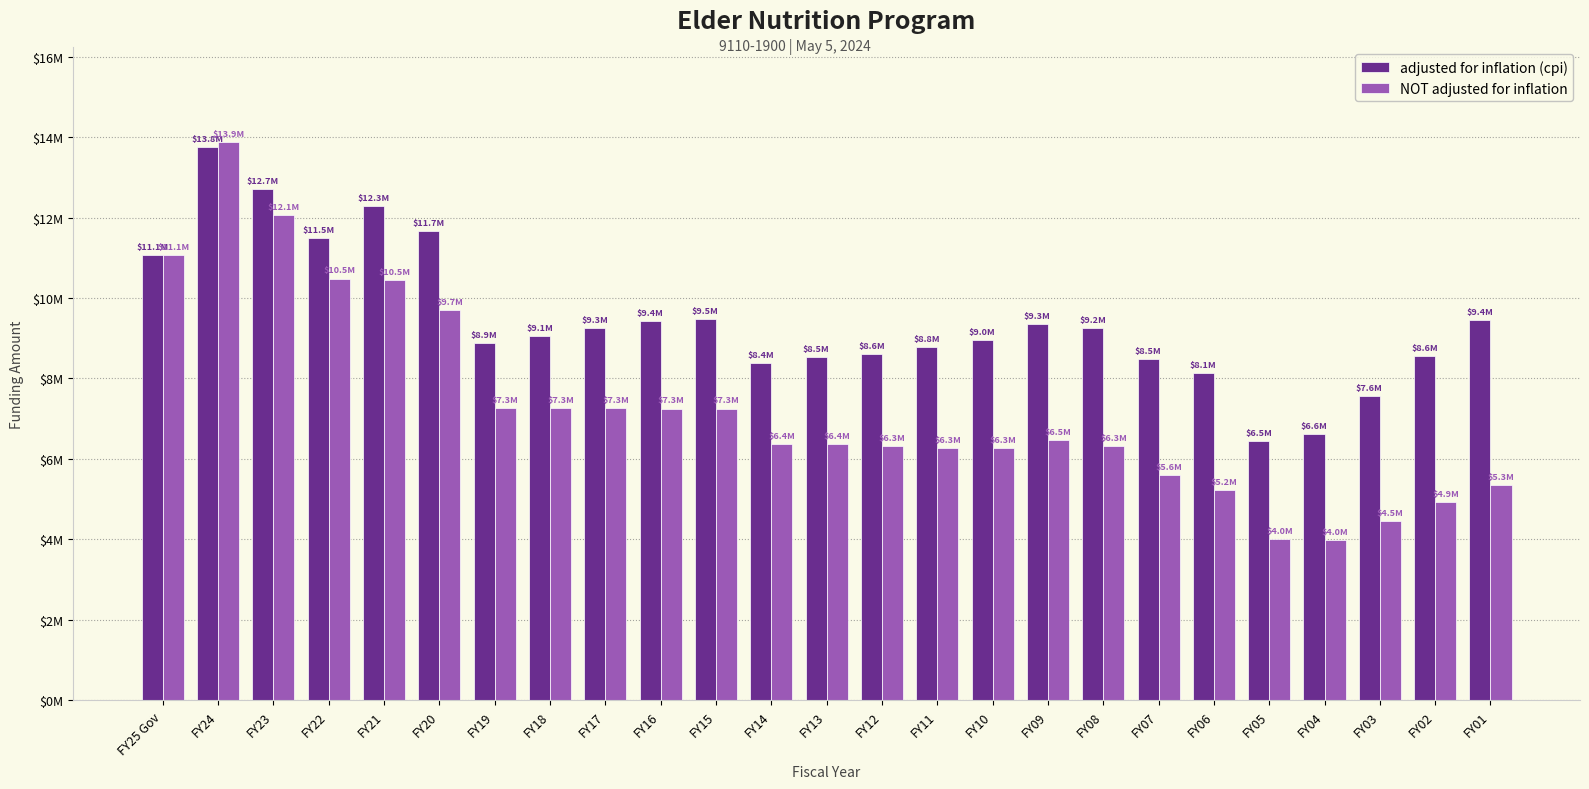

What are all the series names shown in the legend?

adjusted for inflation (cpi), NOT adjusted for inflation